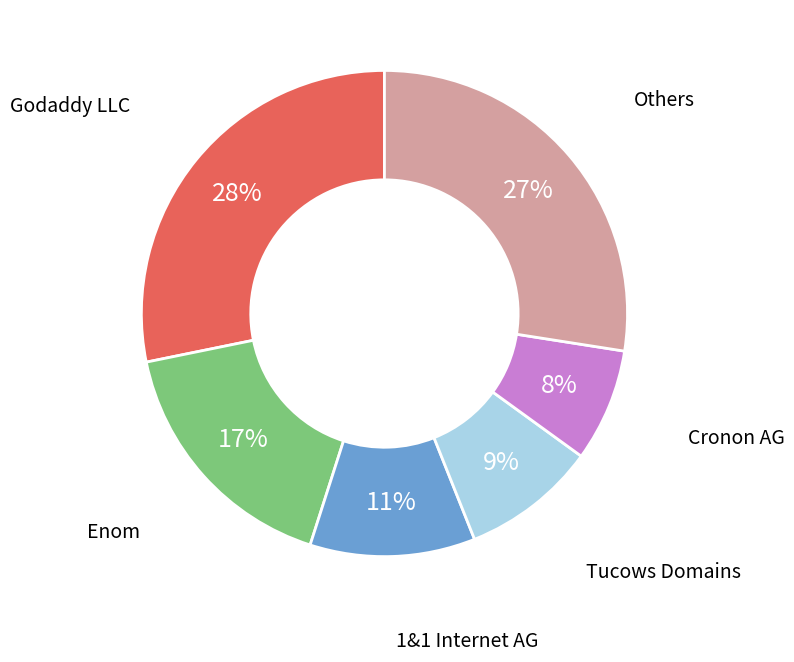

Do Enom and Tucows Domains together represent more than half of the pie?

No